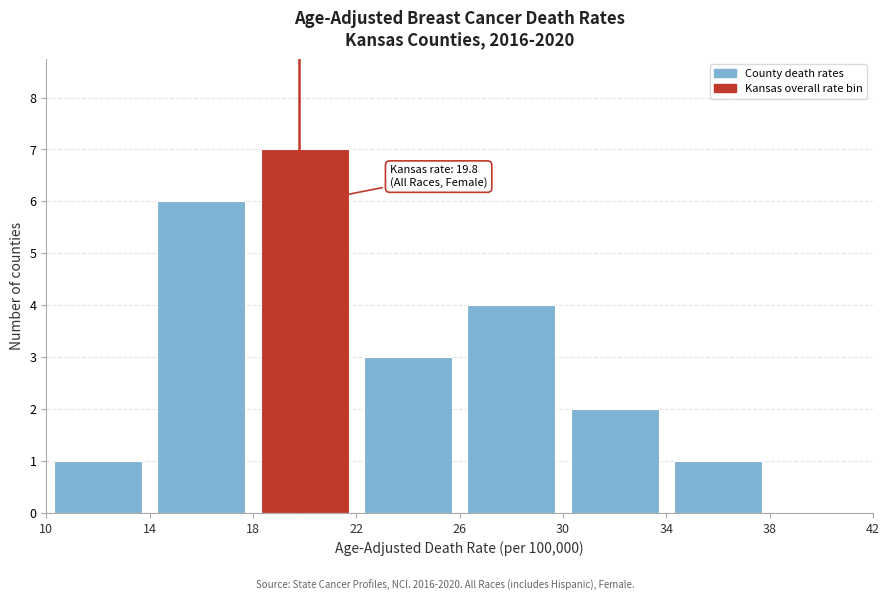

Over which range of the x-axis is the bar tallest?

18 to 22